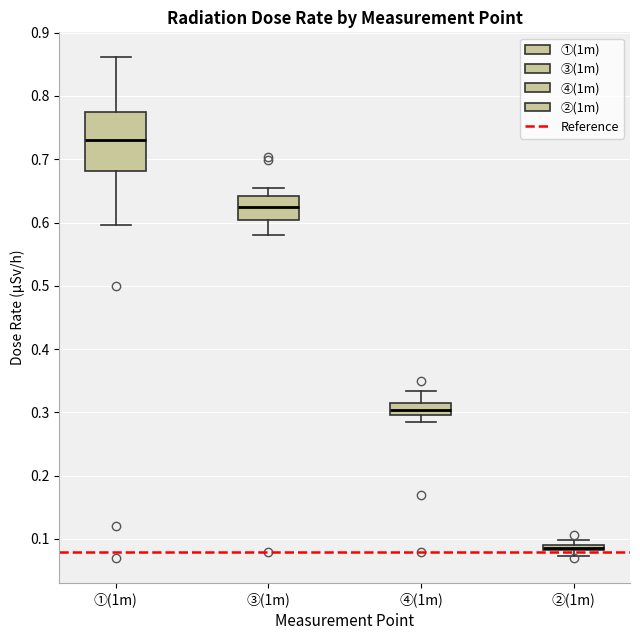

Comparing the boxes themselves (not the whiskers), which one is the tallest?

①(1m)